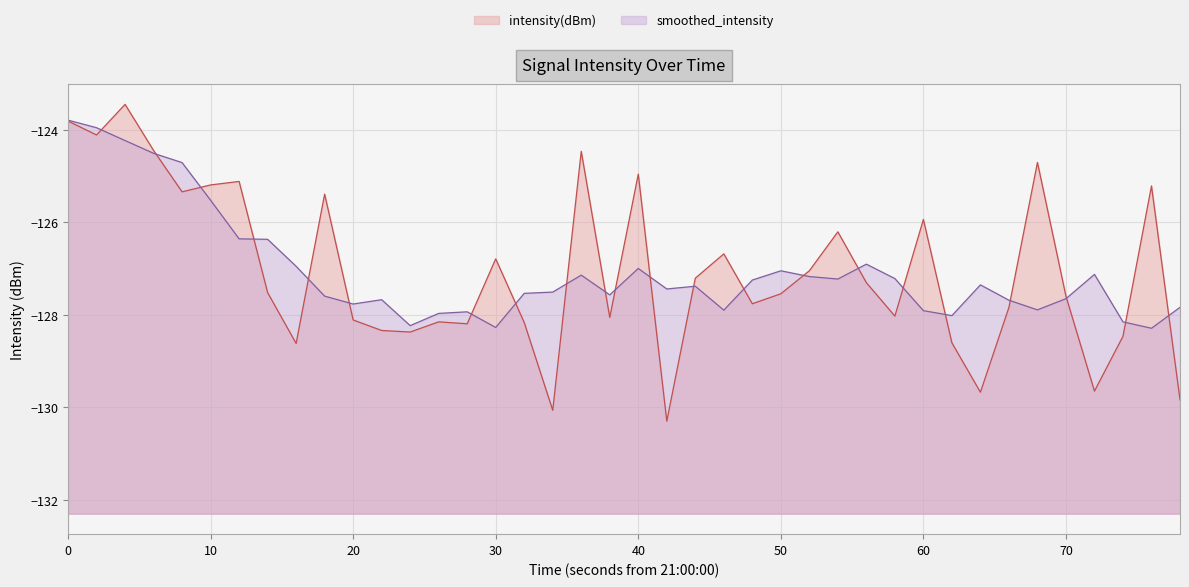

What is the spread (max minus min) of values at 60?

2.0